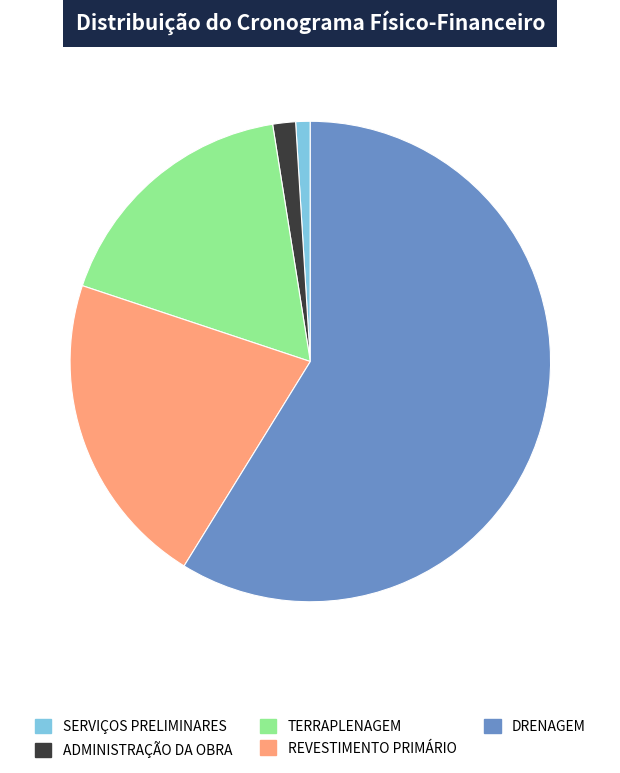

What is the ratio of the value at TERRAPLENAGEM to the value at SERVIÇOS PRELIMINARES?

17.8